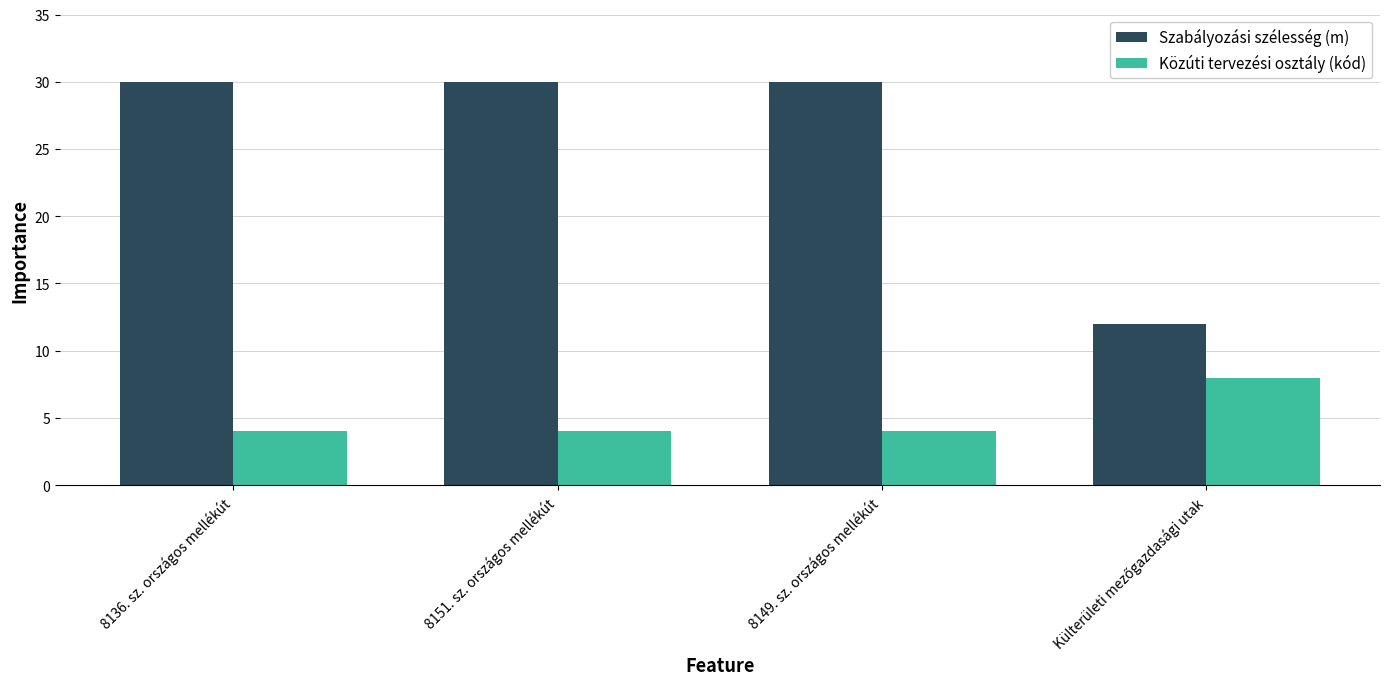

What is the sum of all Szabályozási szélesség (m) values?

102